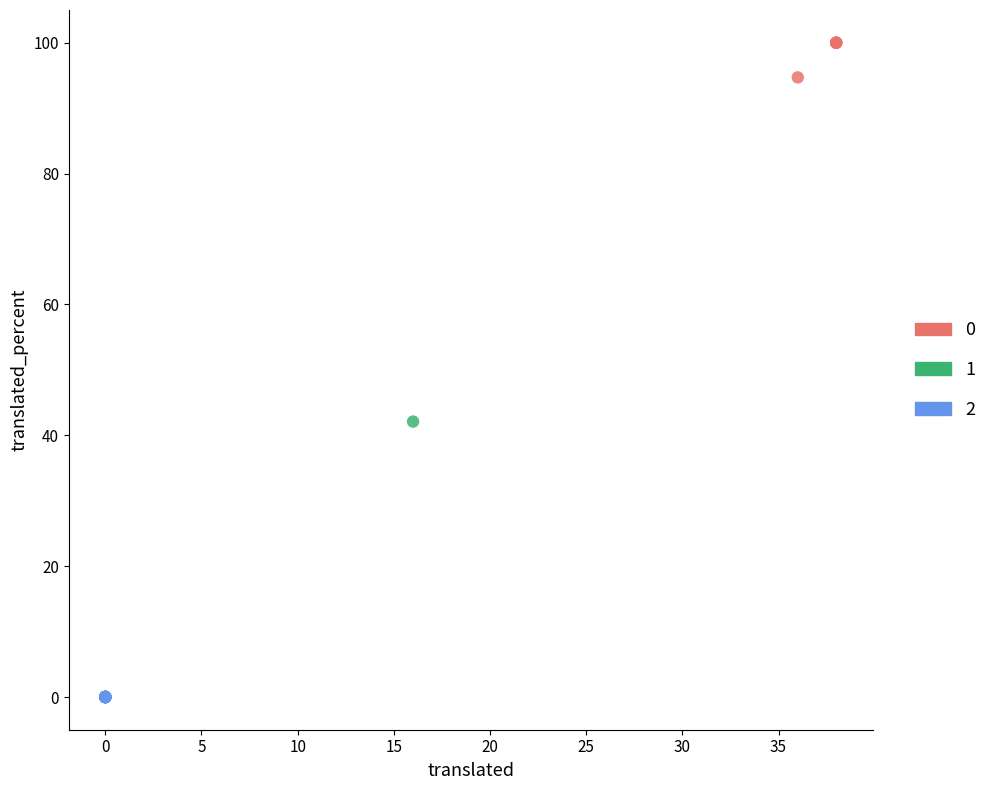

Which series contains the highest Y value?

0